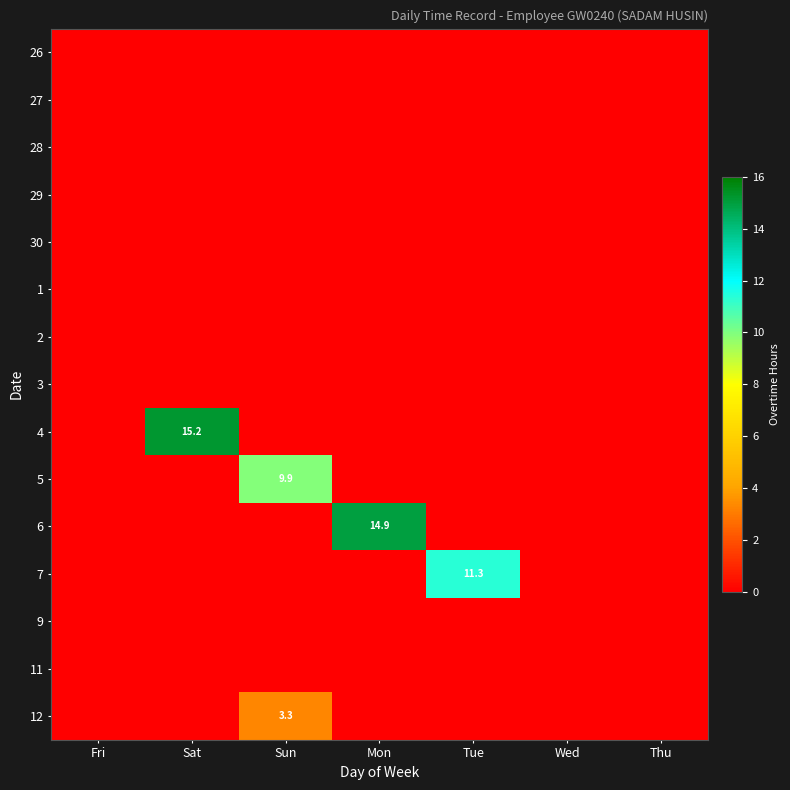

Is it true that 5 equals 17.4 at Sun?

False